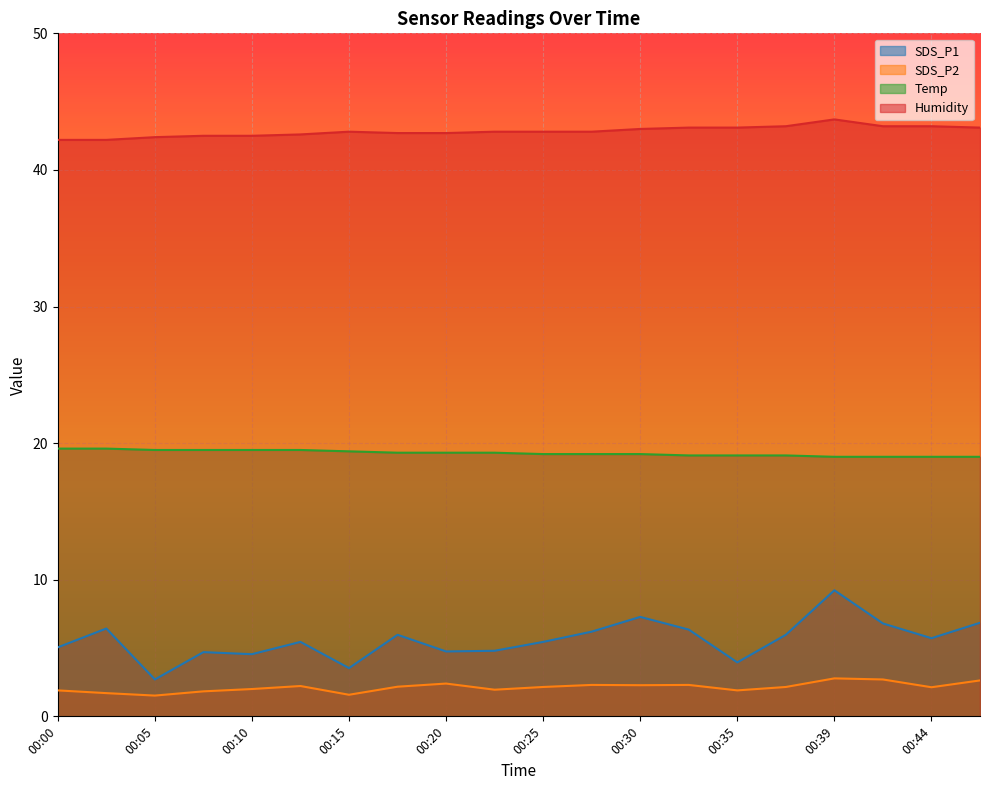

How many interior local peaks does the SDS_P1 series have?

6